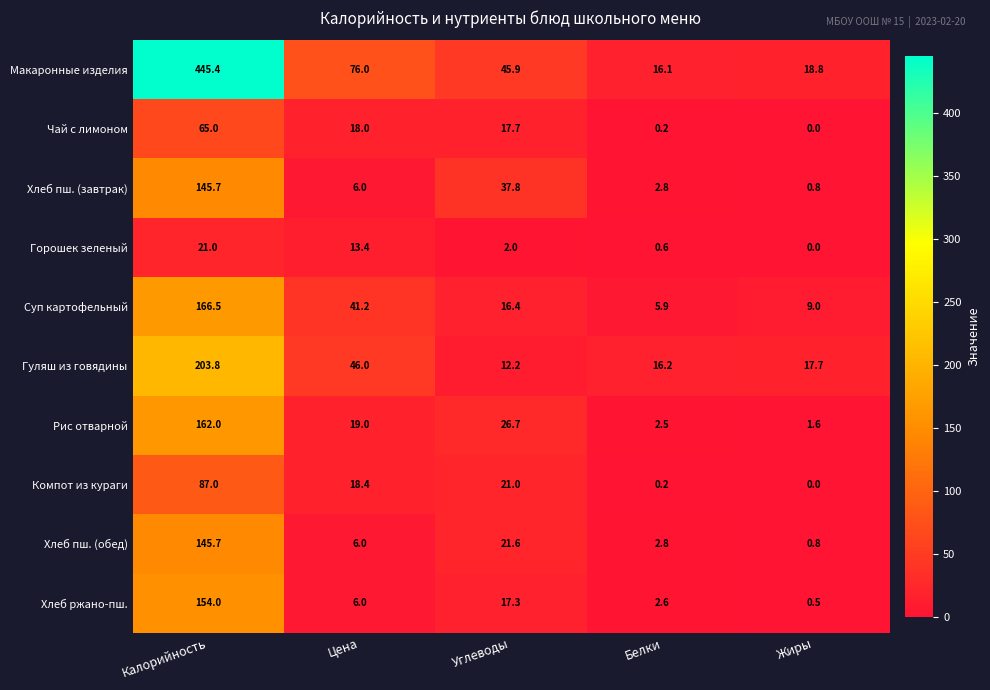

Which series has the largest total across all categories?

Макаронные изделия